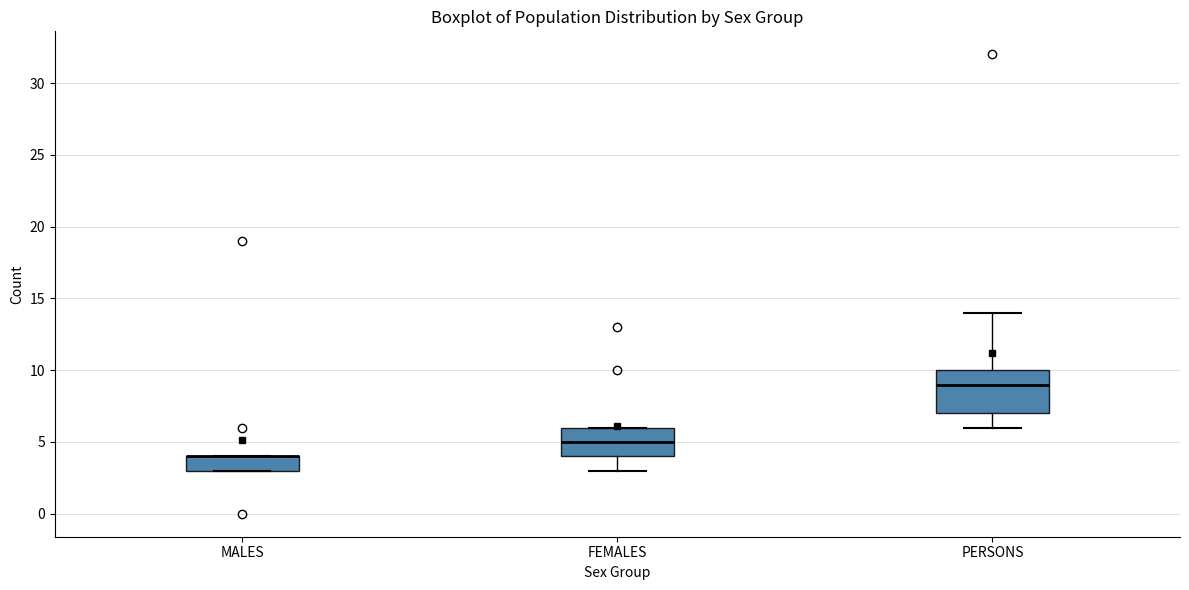

Reading left to right, transcribe this box plot: for each box, give where its median line is, the range the box spans, and where its two whiskers end, as read against the y-axis. The values are not printed on the chart, so give them approximately, as read against the axis.

MALES: median 4 (drawn on the box's upper edge), box 3 to 4, whiskers 3 to 4
FEMALES: median 5, box 4 to 6, whiskers 3 to 6
PERSONS: median 9, box 7 to 10, whiskers 6 to 14